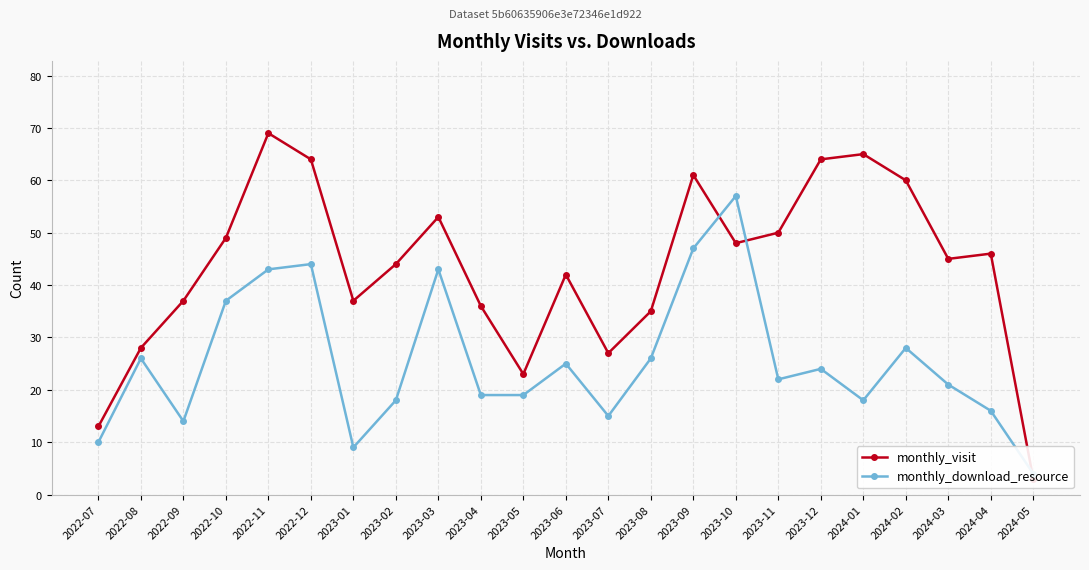

What is the label of the 17th point from the left?

2023-11